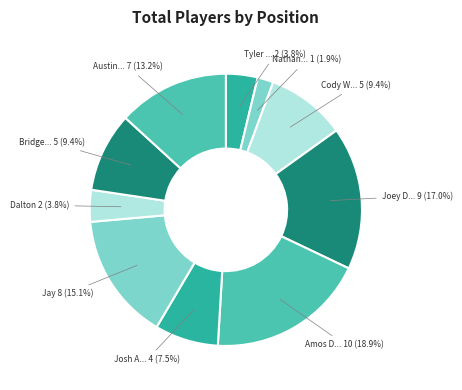

What is the largest slice in the pie chart?

Amos Davis